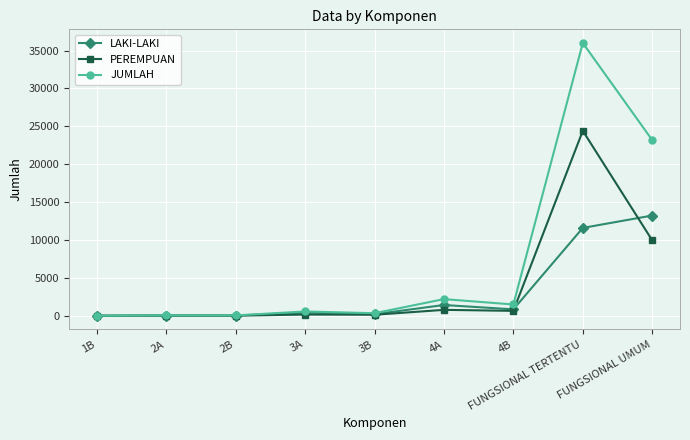

What is the sum of the LAKI-LAKI values at 4B and 2B?

873